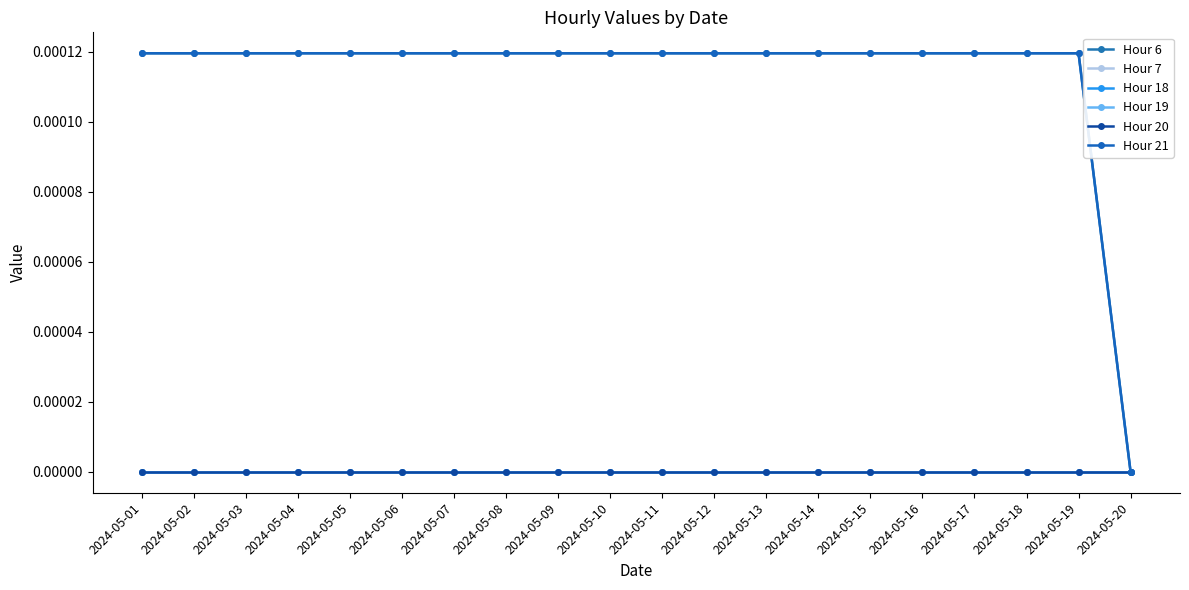

Reading left to right, list all the values displayed in this chart.

Hour 6: 0.0	0.0	0.0	0.0	0.0	0.0	0.0	0.0	0.0	0.0	0.0	0.0	0.0	0.0	0.0	0.0	0.0	0.0	0.0	0.0
Hour 7: 0.0	0.0	0.0	0.0	0.0	0.0	0.0	0.0	0.0	0.0	0.0	0.0	0.0	0.0	0.0	0.0	0.0	0.0	0.0	0.0
Hour 18: 0.0	0.0	0.0	0.0	0.0	0.0	0.0	0.0	0.0	0.0	0.0	0.0	0.0	0.0	0.0	0.0	0.0	0.0	0.0	0.0
Hour 19: 0.0	0.0	0.0	0.0	0.0	0.0	0.0	0.0	0.0	0.0	0.0	0.0	0.0	0.0	0.0	0.0	0.0	0.0	0.0	0.0
Hour 20: 0.0	0.0	0.0	0.0	0.0	0.0	0.0	0.0	0.0	0.0	0.0	0.0	0.0	0.0	0.0	0.0	0.0	0.0	0.0	0.0
Hour 21: 0.0	0.0	0.0	0.0	0.0	0.0	0.0	0.0	0.0	0.0	0.0	0.0	0.0	0.0	0.0	0.0	0.0	0.0	0.0	0.0